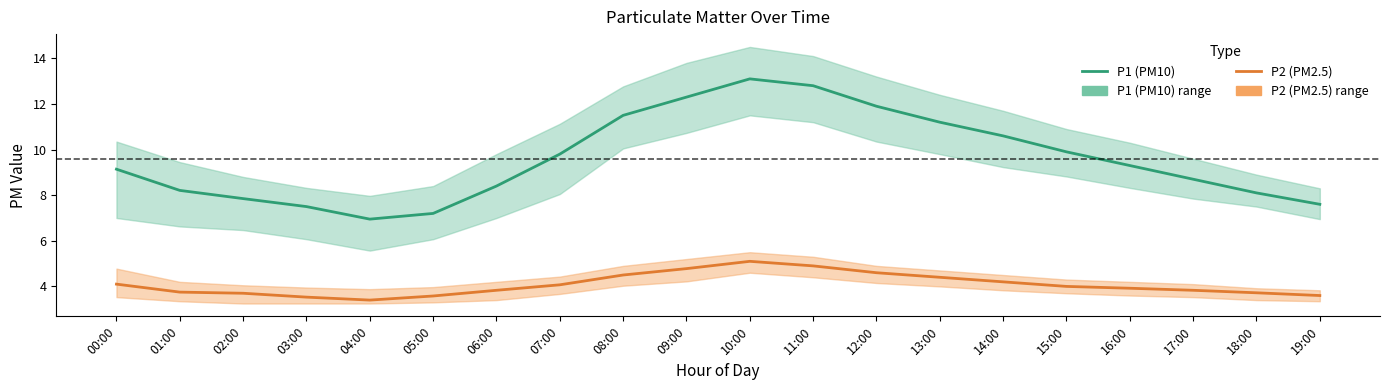

True or false: P1 (PM10) and P2 (PM2.5) intersect in this chart.

False